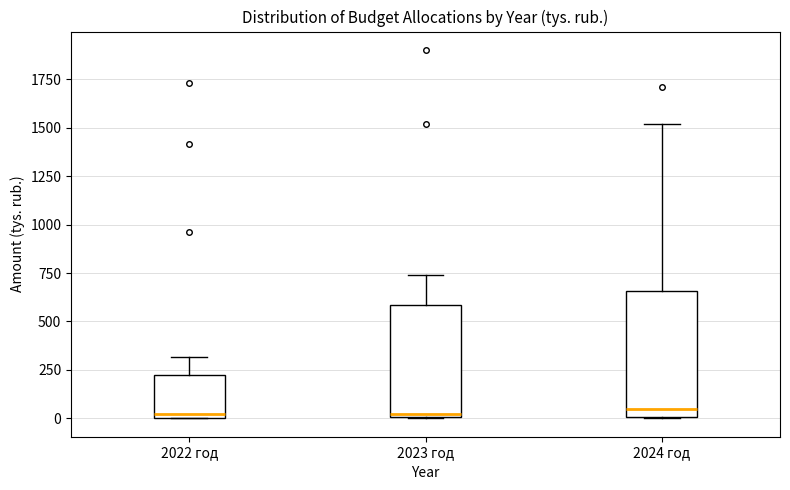

Comparing the boxes themselves (not the whiskers), which one is the tallest?

2024 год